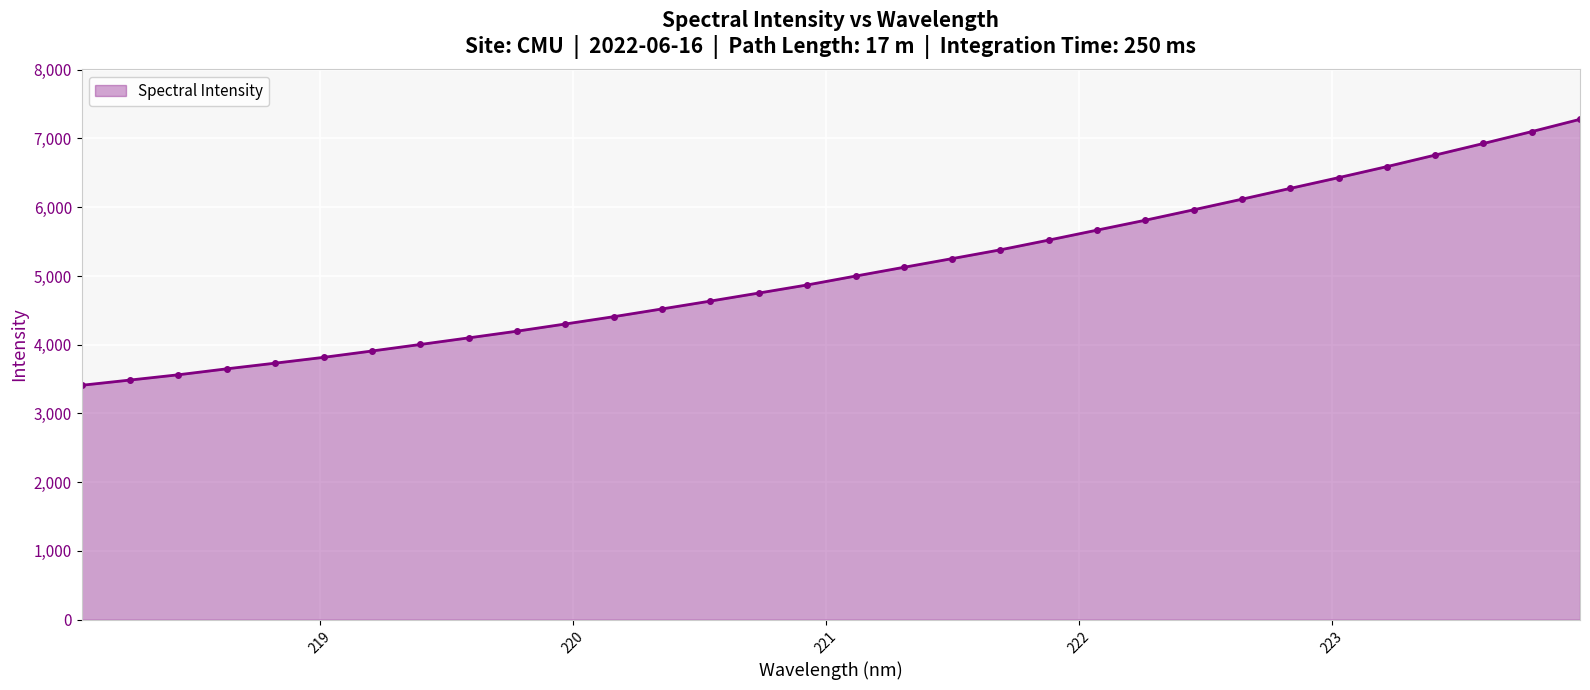

What is the smallest value displayed?

3409.8